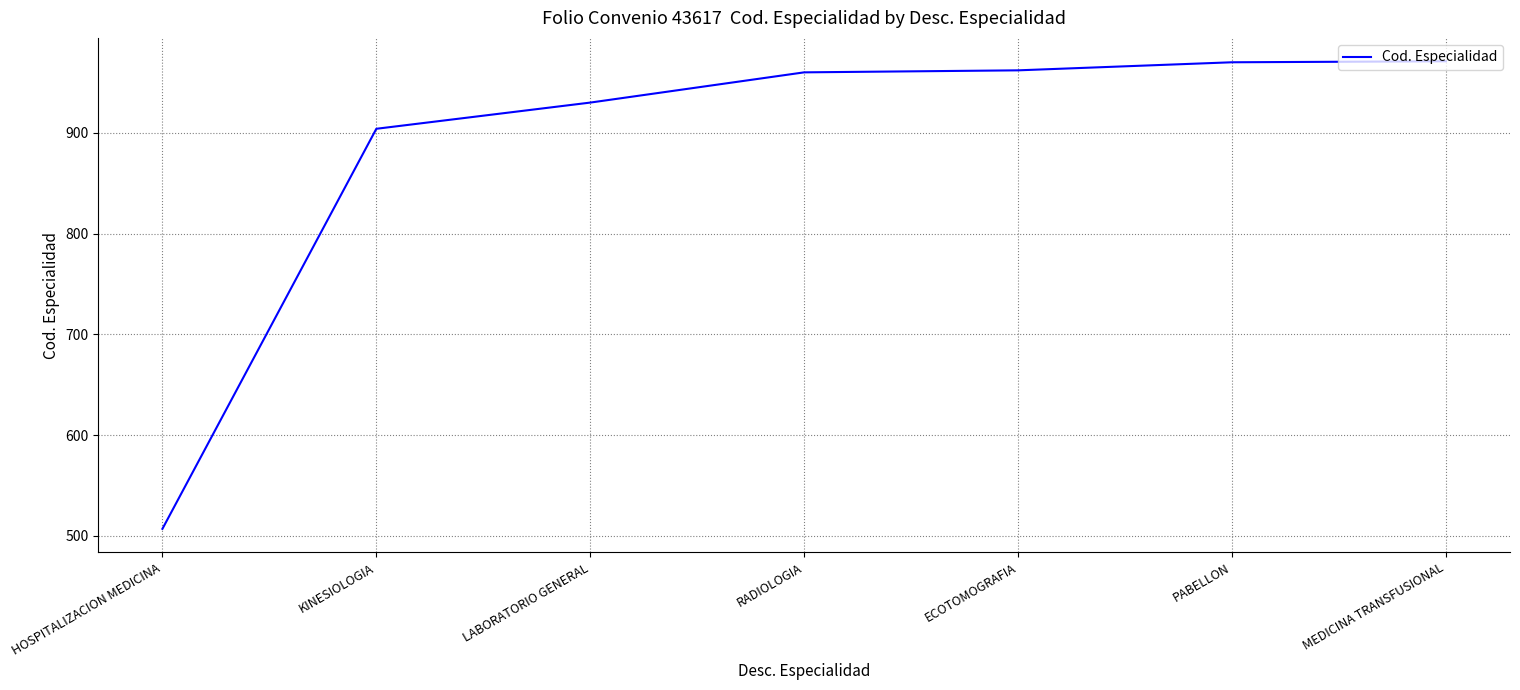

Does the chart display data point markers on the line(s)?

No